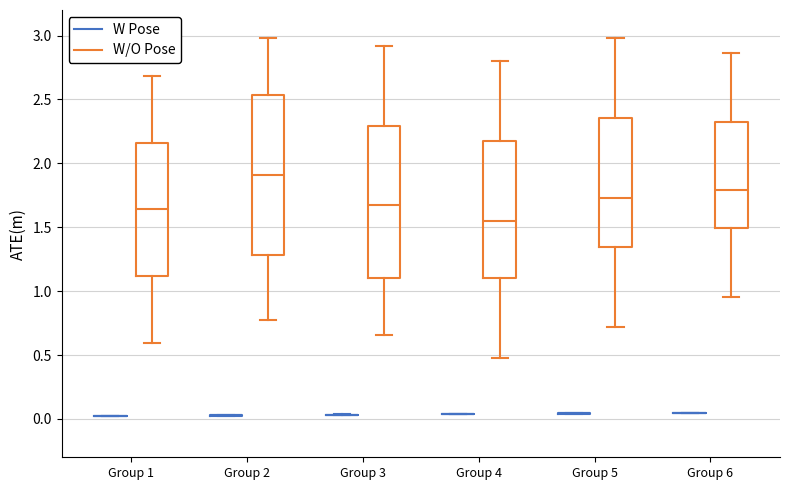

Reading left to right, transcribe this box plot: for each box, give where its median line is, the range the box spans, and where its two whiskers end, as read against the y-axis. The values are not printed on the chart, so give them approximately, as read against the axis.

Group 1 (W Pose): box collapsed to a line at 0.00, whiskers 0.00 to 0.05
Group 1 (W/O Pose): median 1.65, box 1.10 to 2.15, whiskers 0.60 to 2.70
Group 2 (W Pose): box collapsed to a line at 0.05, whiskers 0.05 to 0.05
Group 2 (W/O Pose): median 1.90, box 1.30 to 2.55, whiskers 0.80 to 3.00
Group 3 (W Pose): box collapsed to a line at 0.05, whiskers 0.05 to 0.05
Group 3 (W/O Pose): median 1.65, box 1.10 to 2.30, whiskers 0.65 to 2.90
Group 4 (W Pose): box collapsed to a line at 0.05, whiskers 0.05 to 0.05
Group 4 (W/O Pose): median 1.55, box 1.10 to 2.20, whiskers 0.50 to 2.80
Group 5 (W Pose): box collapsed to a line at 0.05, whiskers 0.05 to 0.05
Group 5 (W/O Pose): median 1.75, box 1.35 to 2.35, whiskers 0.70 to 3.00
Group 6 (W Pose): box collapsed to a line at 0.05, whiskers 0.05 to 0.05
Group 6 (W/O Pose): median 1.80, box 1.50 to 2.35, whiskers 0.95 to 2.85